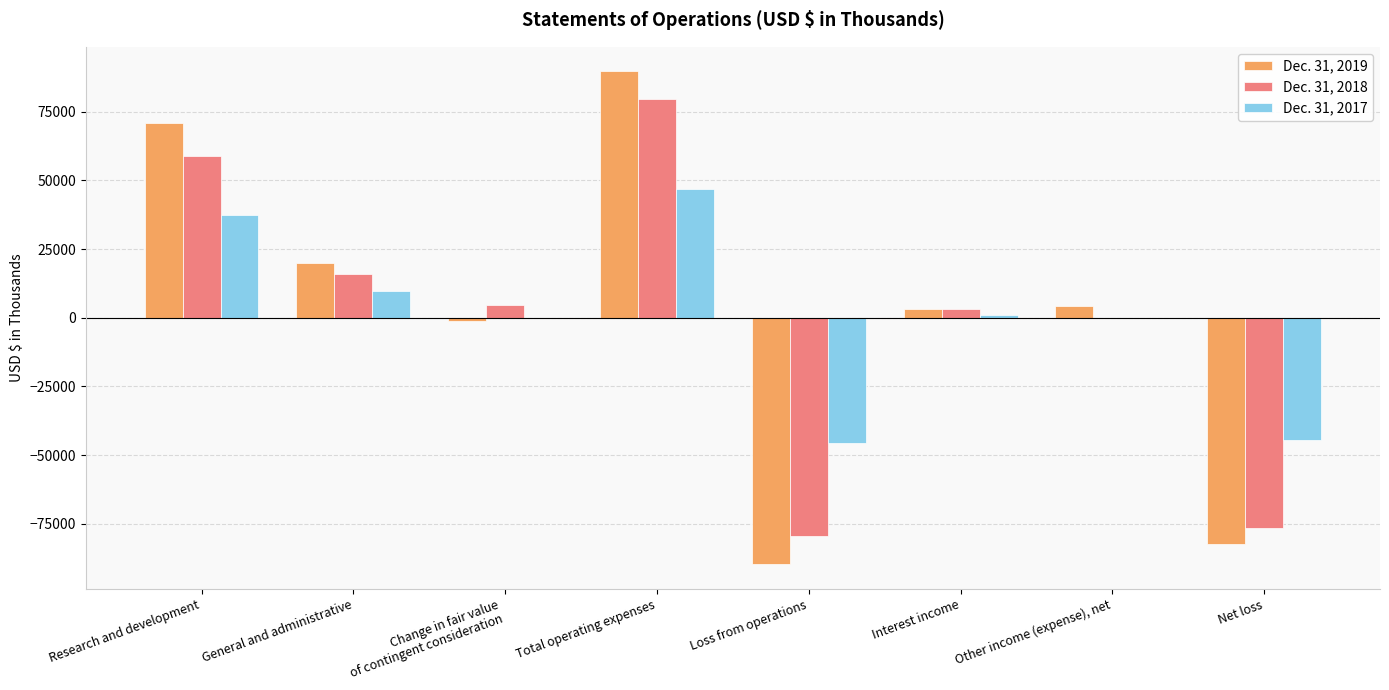

Is the value of Dec. 31, 2018 at Net loss greater than the value of Dec. 31, 2017 at General and administrative?

No